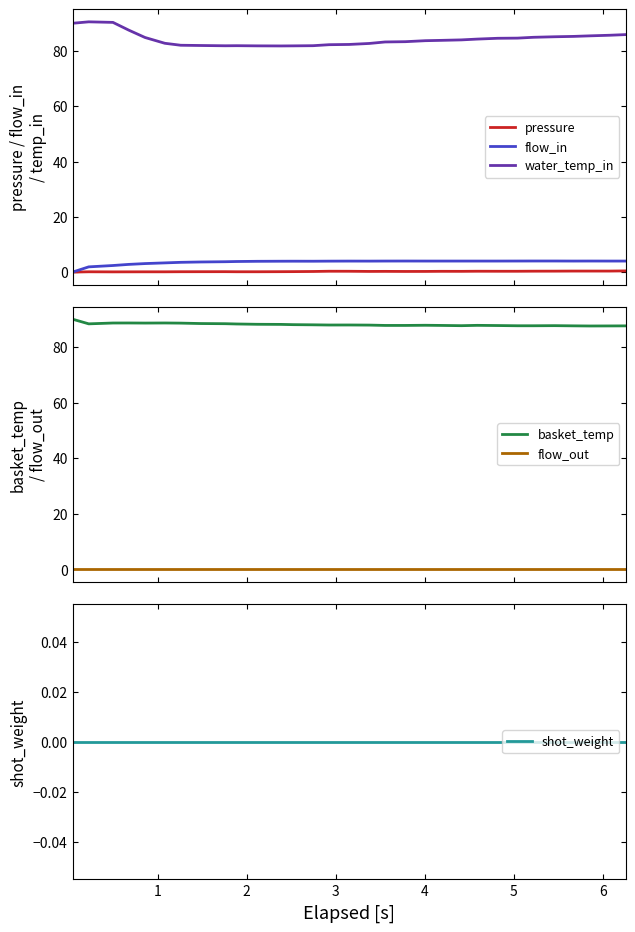

True or false: basket_temp and flow_out cross at least once.

False